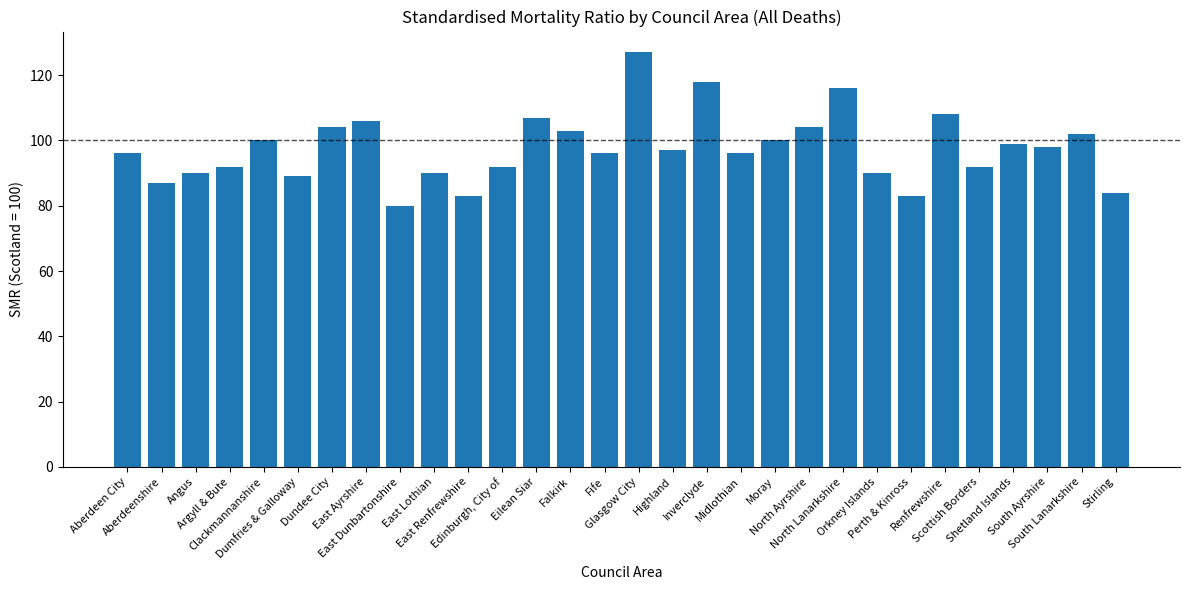

What is the change in value from Edinburgh, City of to Stirling?

-8